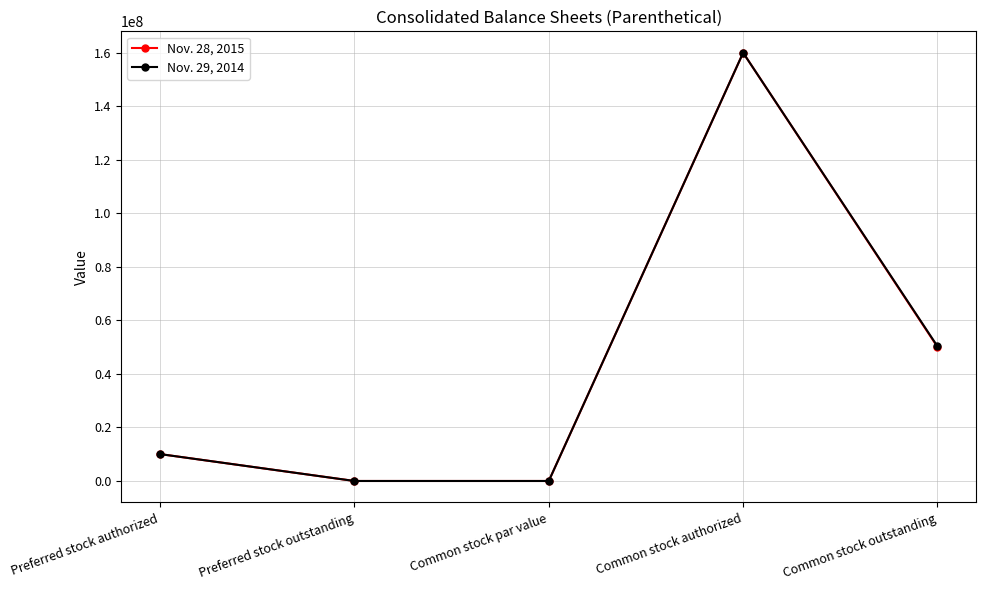

Rank the series by their average value, from highest to lowest.

Nov. 29, 2014, Nov. 28, 2015